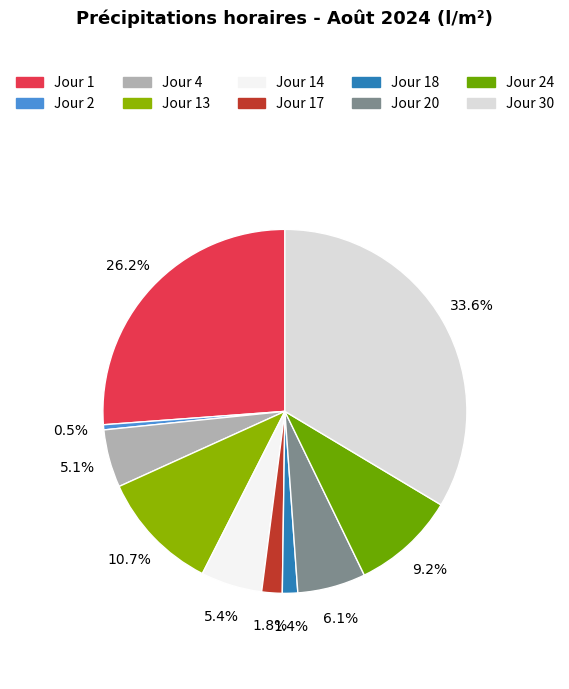

Which slice is the largest?

Jour 30